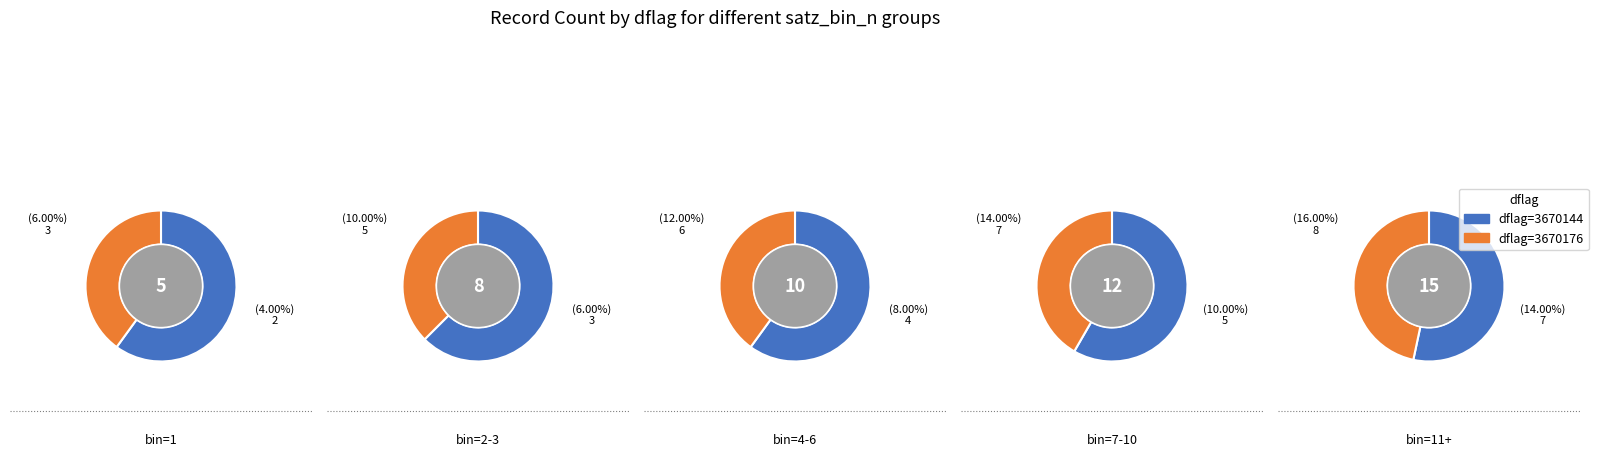

Which has a higher value, 1 or 4?

4